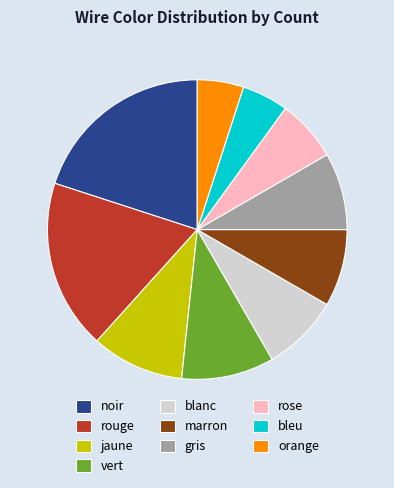

What is the largest slice in the pie chart?

noir